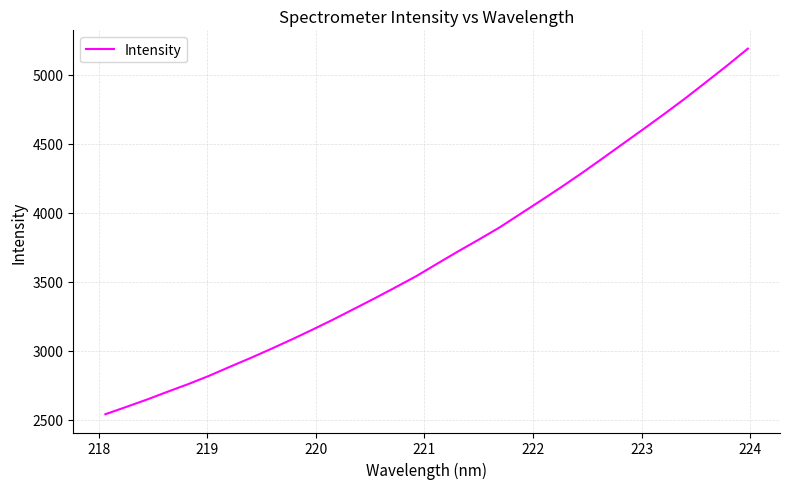

What is the maximum value shown in the chart?

5191.1